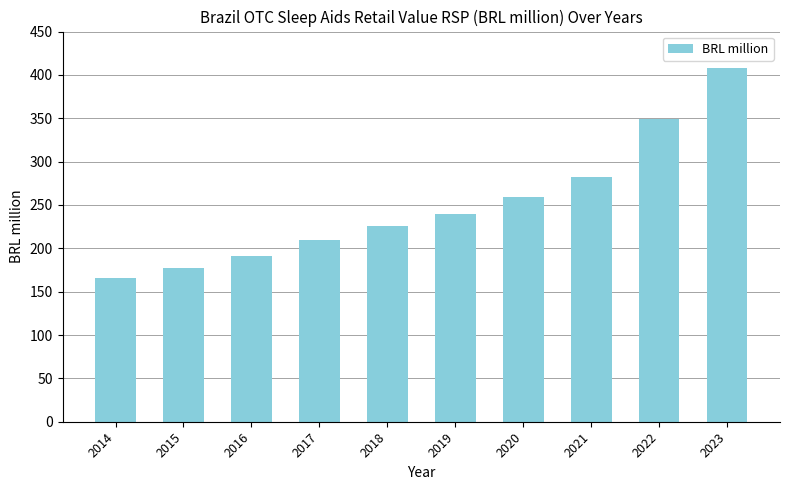

What is the maximum value shown in the chart?

407.4